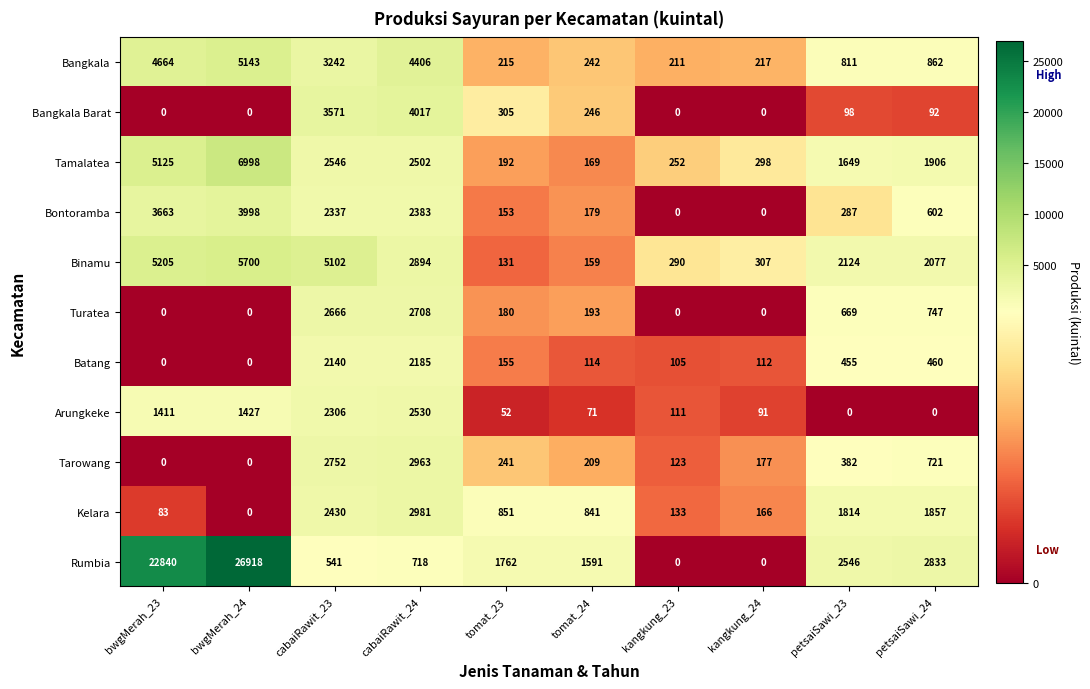

What is the difference between the Binamu values at cabaiRawit_24 and petsaiSawi_24?

817